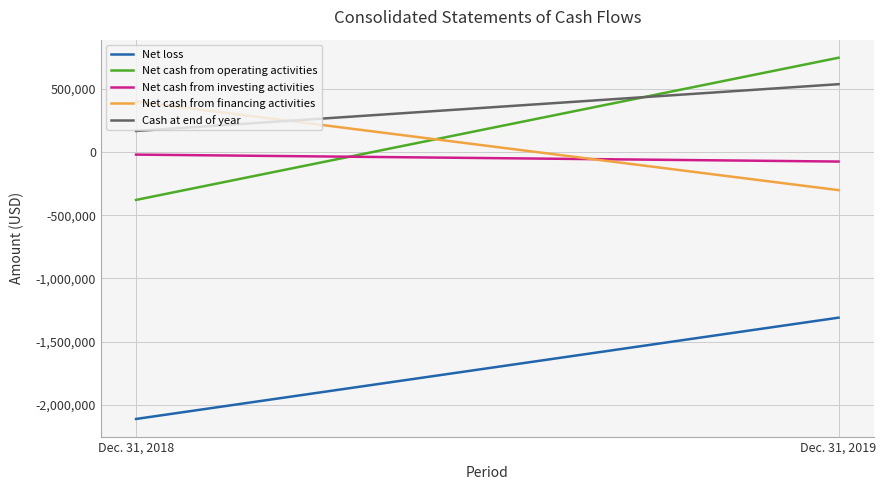

Is it true that Net cash from financing activities equals 108596 at Dec. 31, 2018?

False